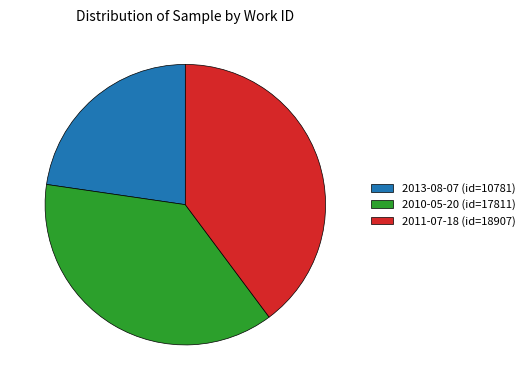

Does any single category account for the majority?

No